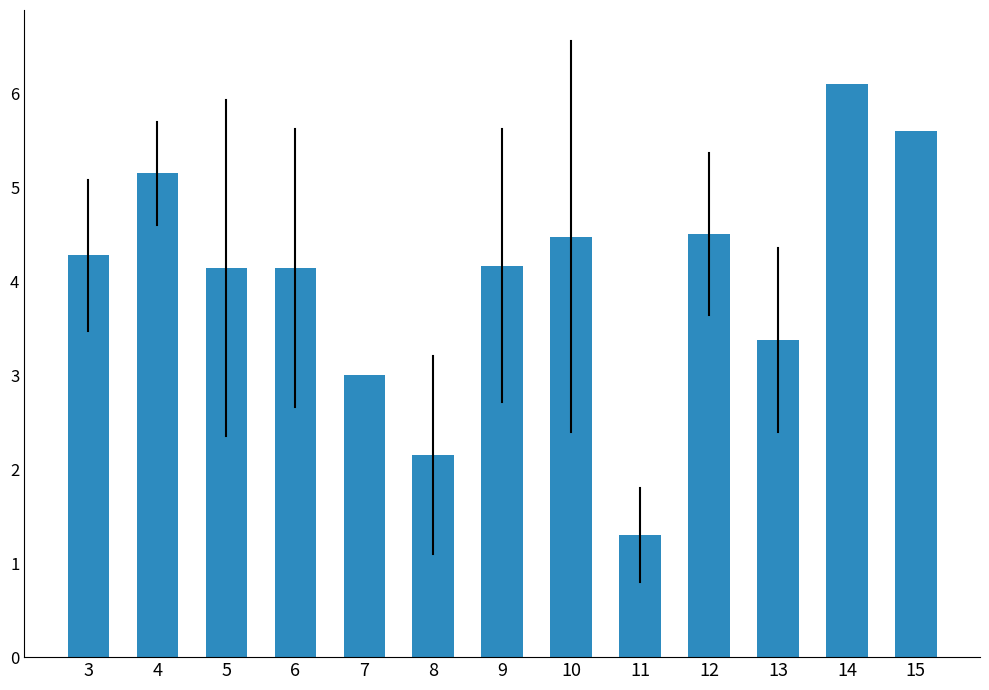

What is the greatest value displayed?

6.1